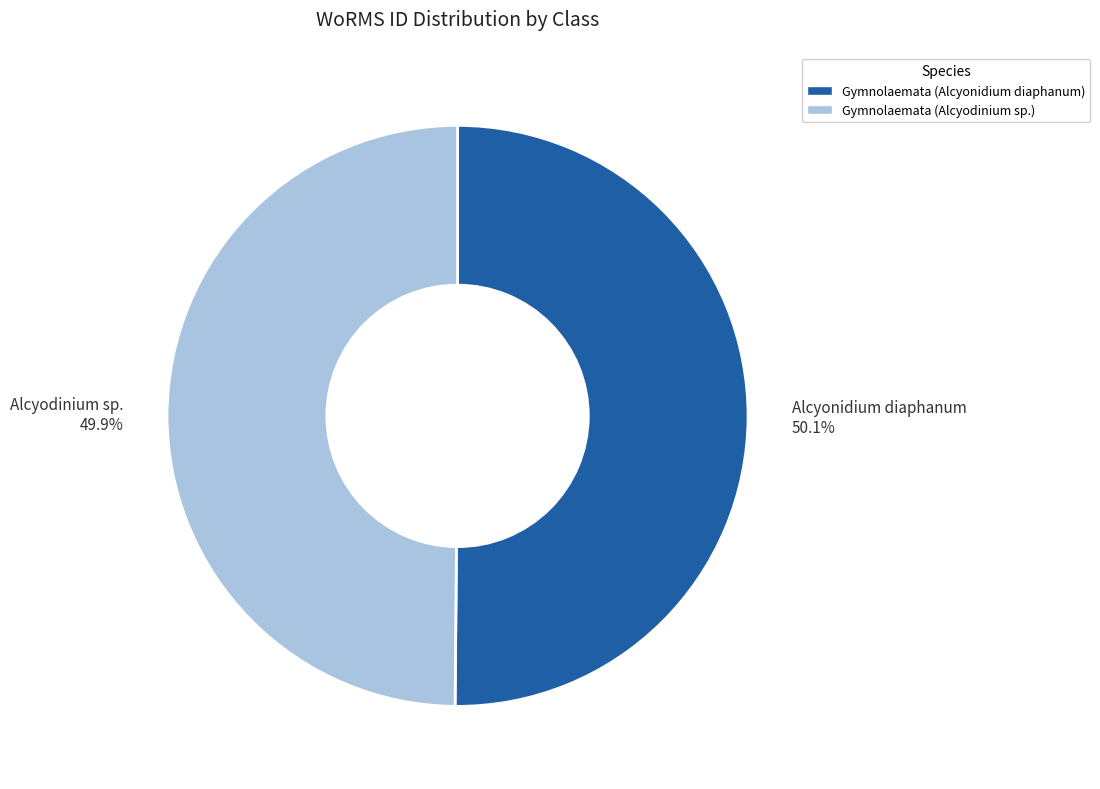

Is it true that Gymnolaemata (Alcyonidium diaphanum) is 50% of the pie?

True